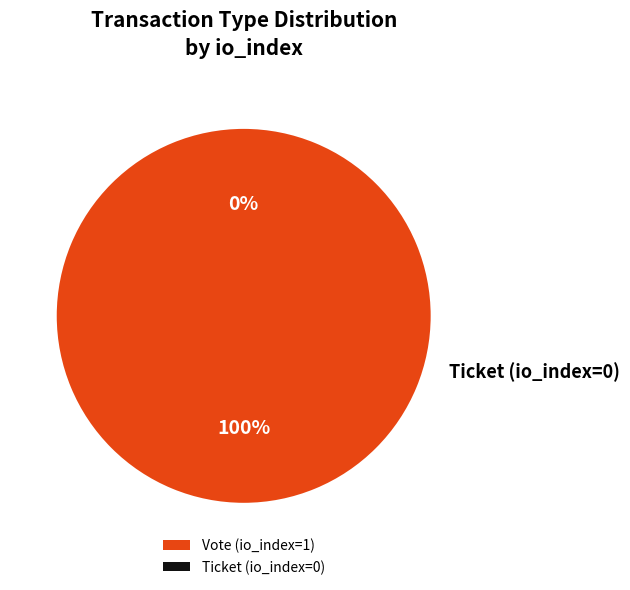

What is the change in value from Vote (io_index=1) to Ticket (io_index=0)?

-1